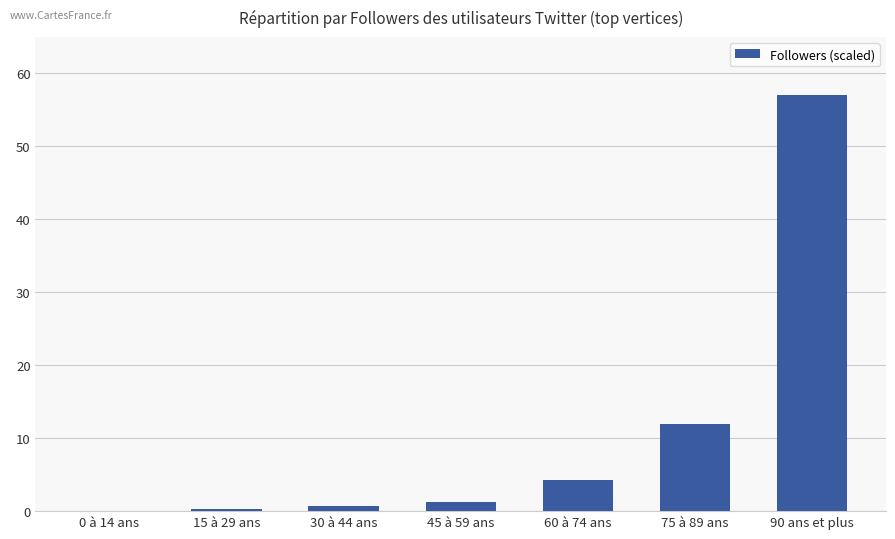

The chart shows a value of 1.2 at 45 à 59 ans. True or false?

True